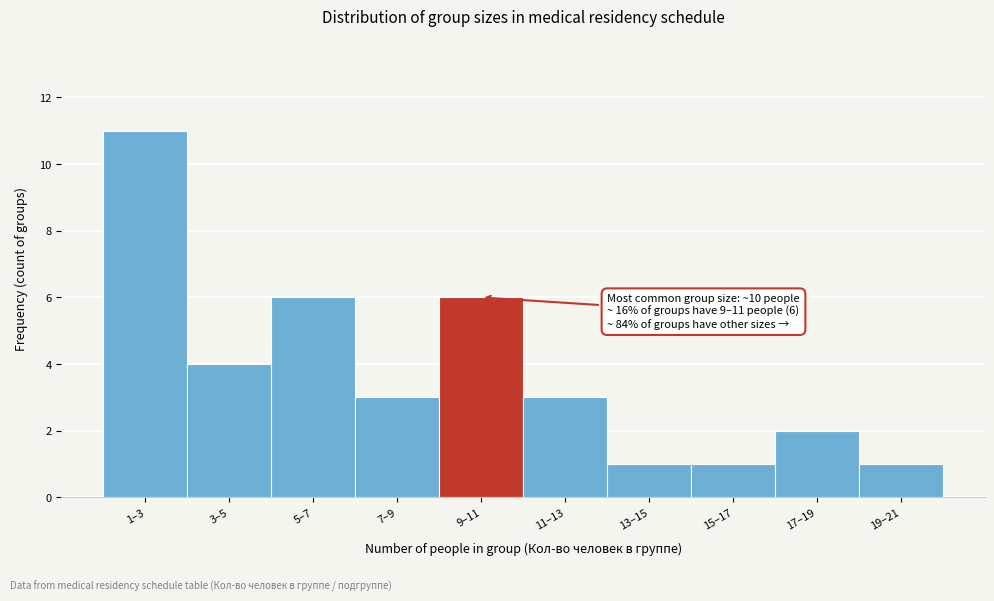

Reading right to left, list all the values displayed in this chart.

1	2	1	1	3	6	3	6	4	11